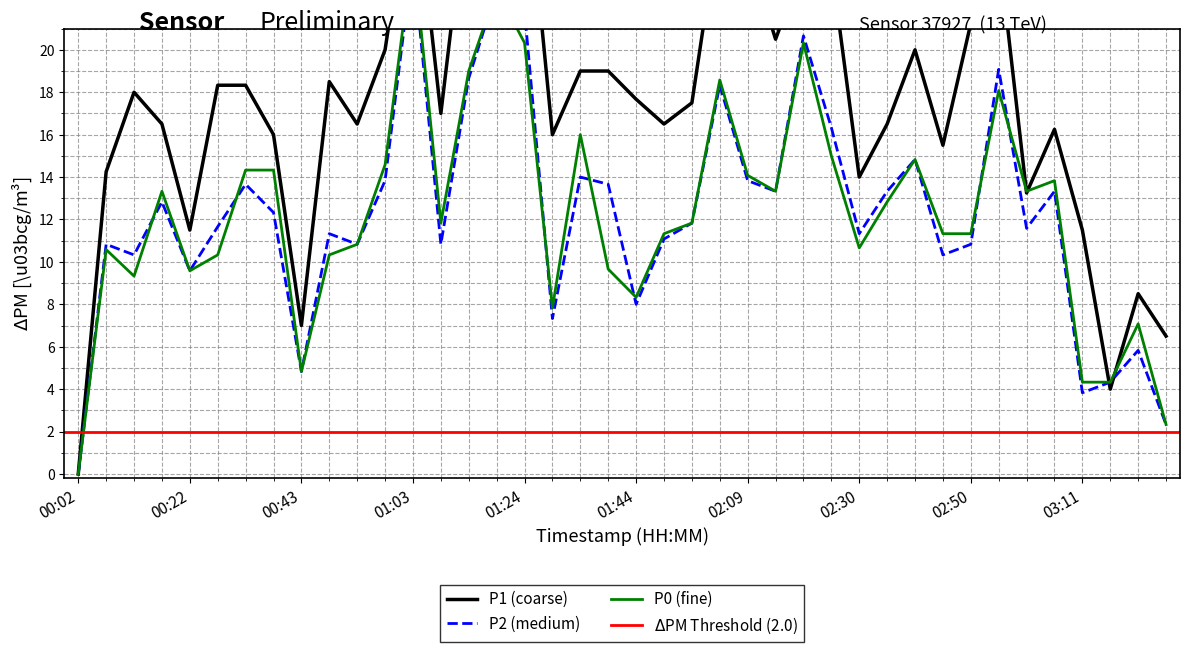

What position from the left is 03:26?

40